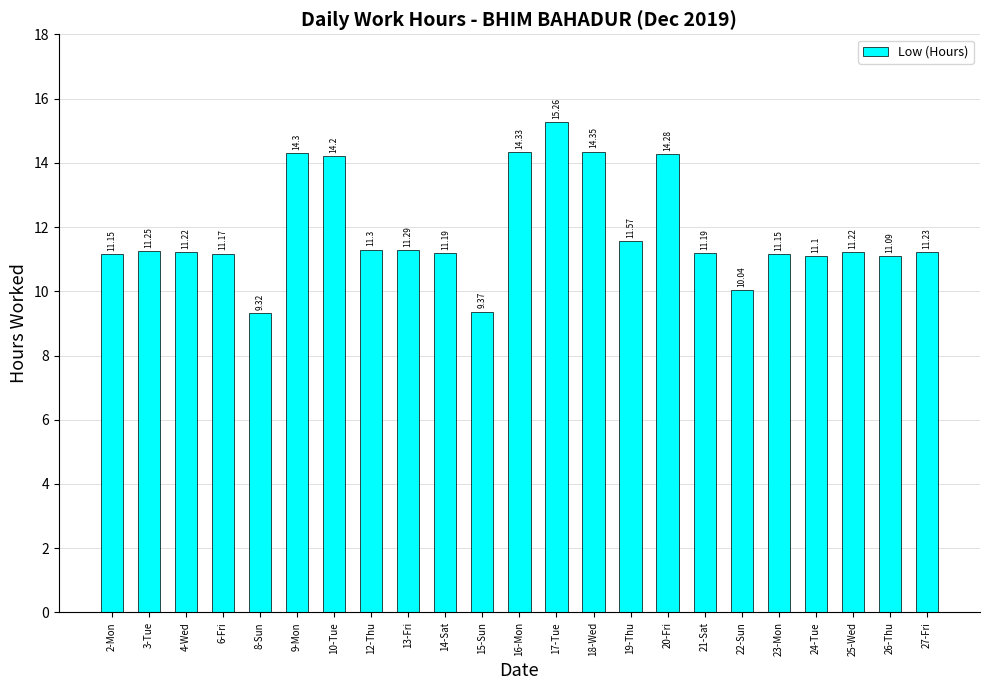

What is the sum of all values?

272.6